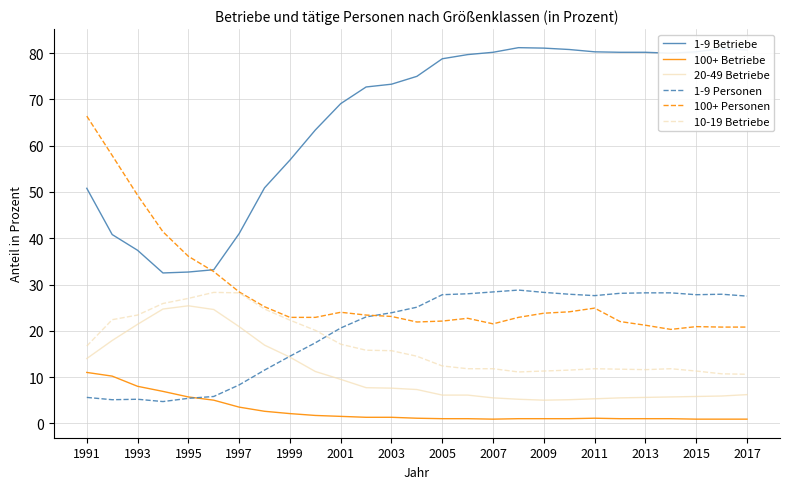

What is the maximum value for 20-49 Betriebe?

25.4